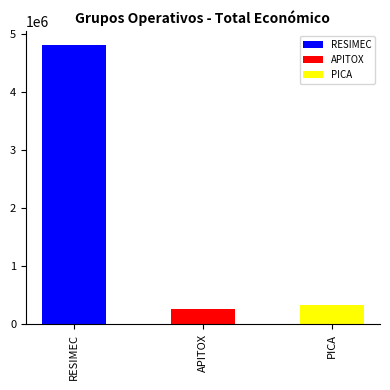

Reading left to right, extract all data points from this chart.

4805923	271552	333001